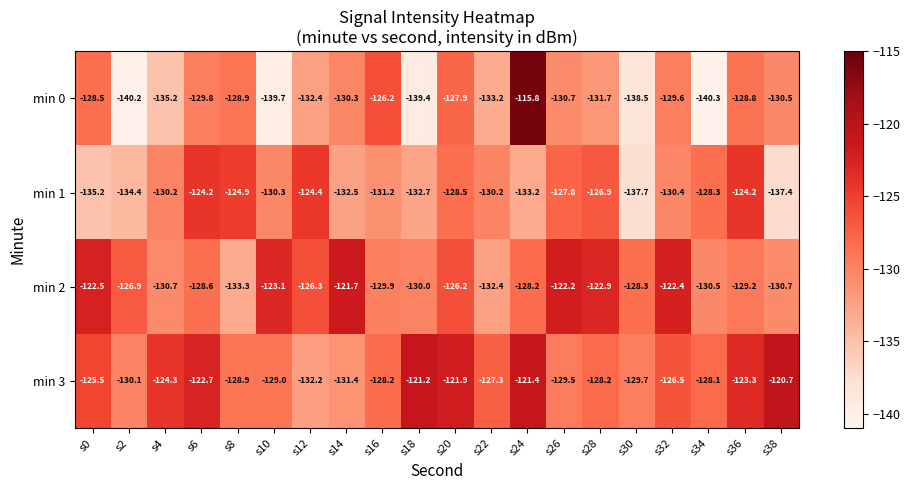

What is the minimum value shown in the chart?

-140.3